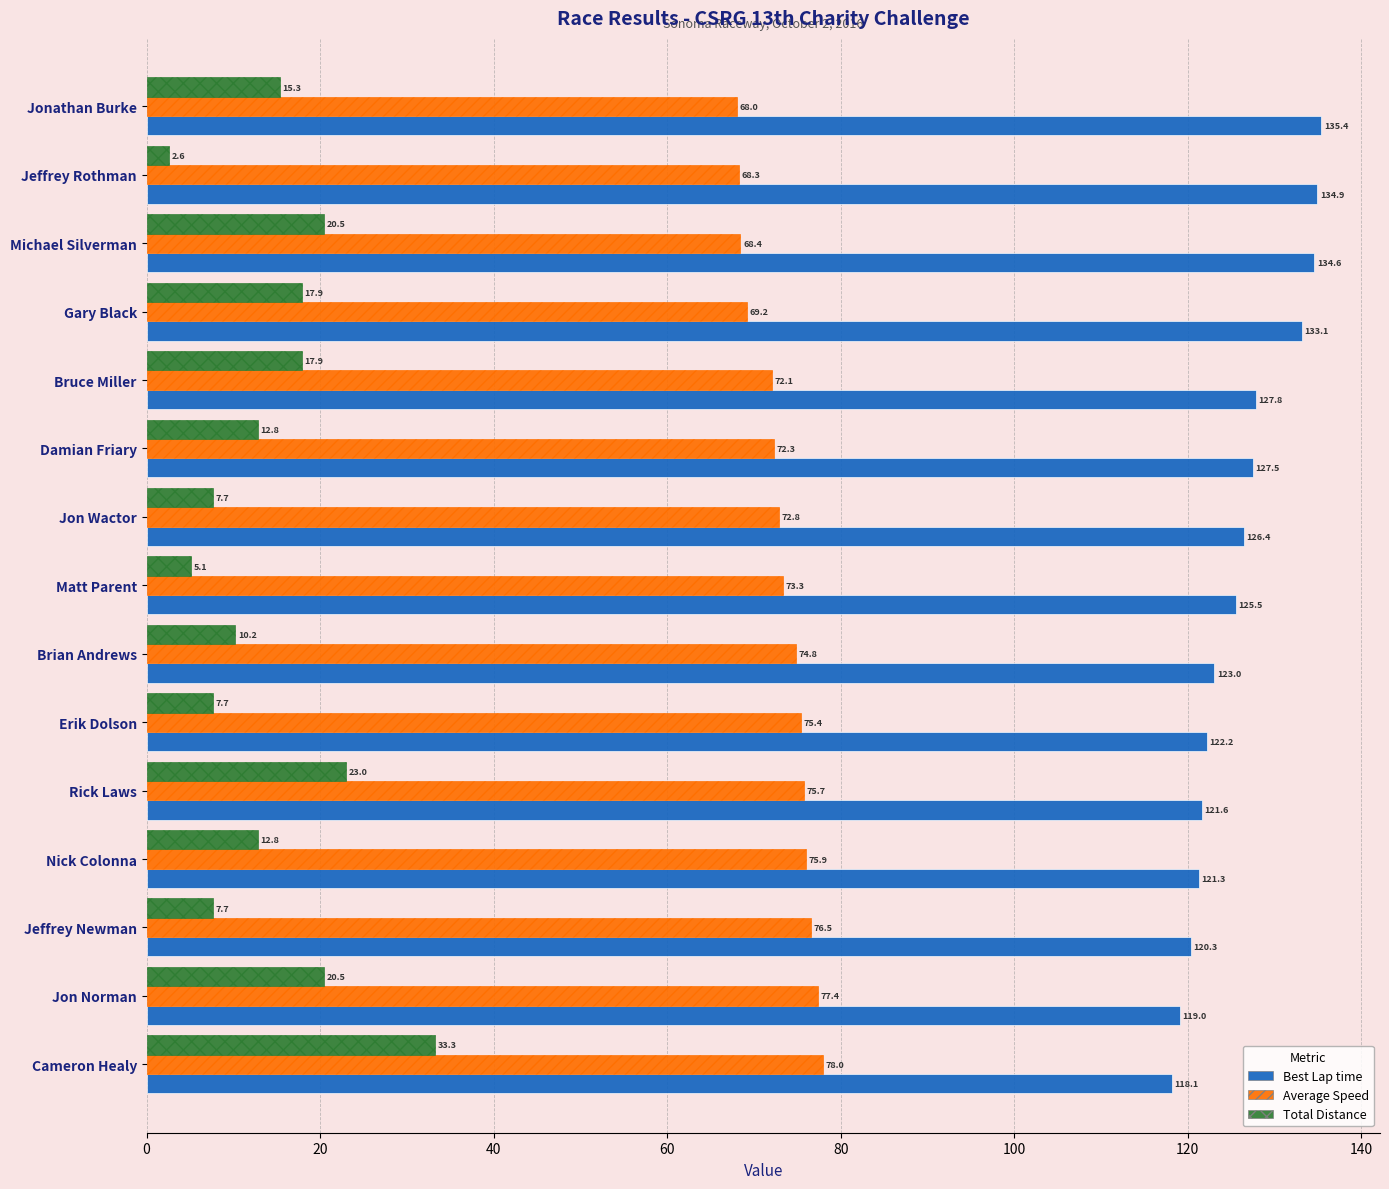

Read the Average Speed value at Bruce Miller.

72.1